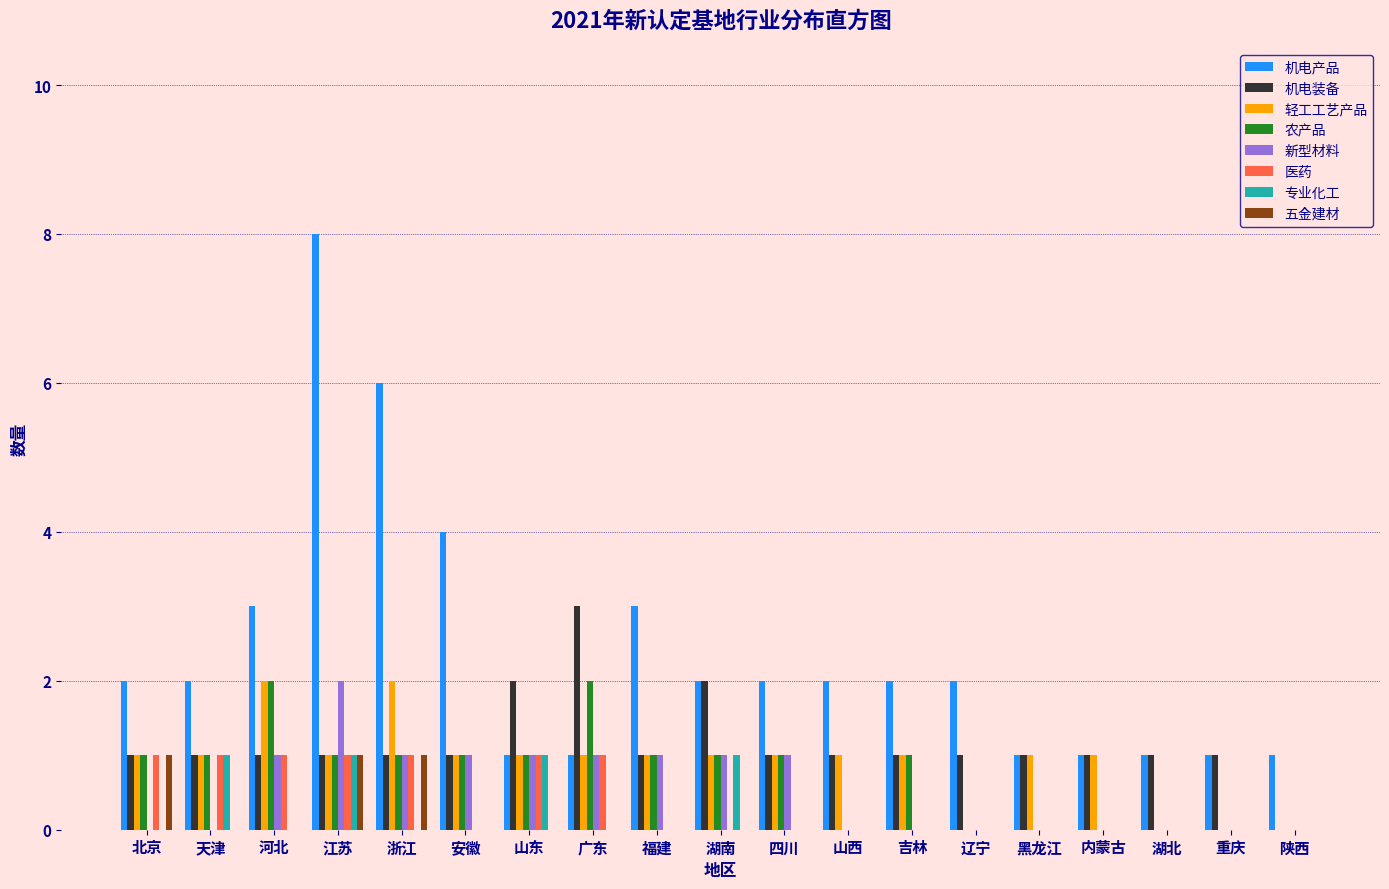

Between 湖南 and 陕西, which series saw the biggest shift?

机电装备